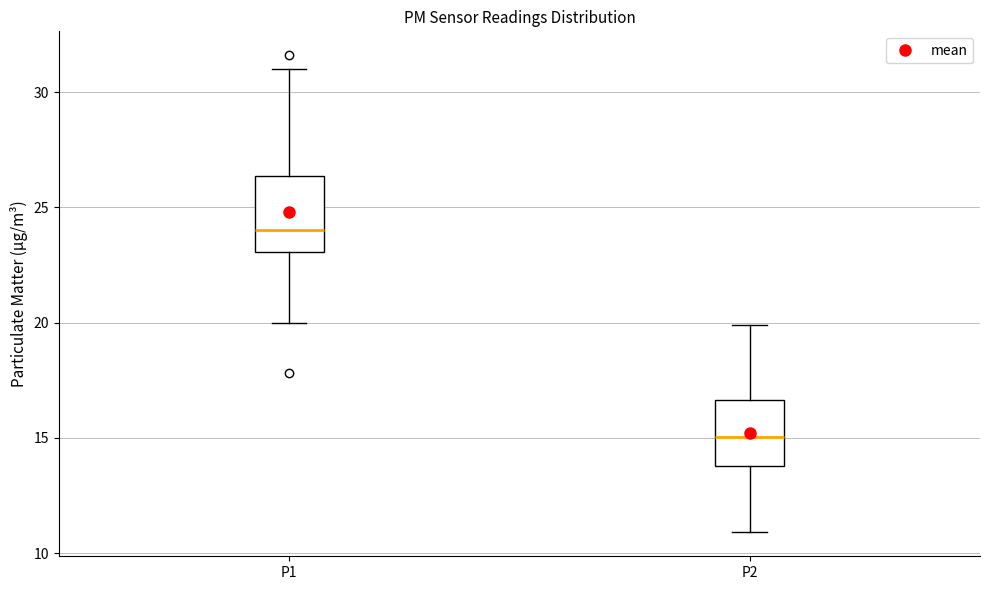

Where does the upper whisker of the box for P1 end on the y-axis? The values are not printed on the chart, so give them approximately, as read against the axis.

31.0